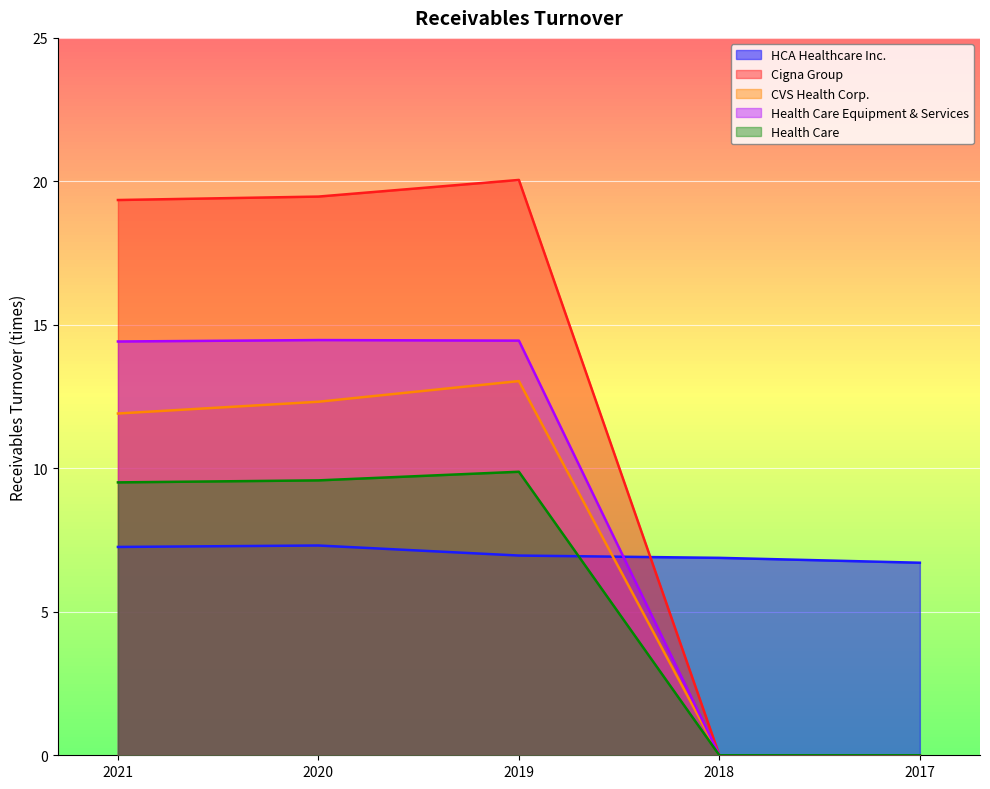

Is it true that Health Care equals -3.5 at 2017?

False